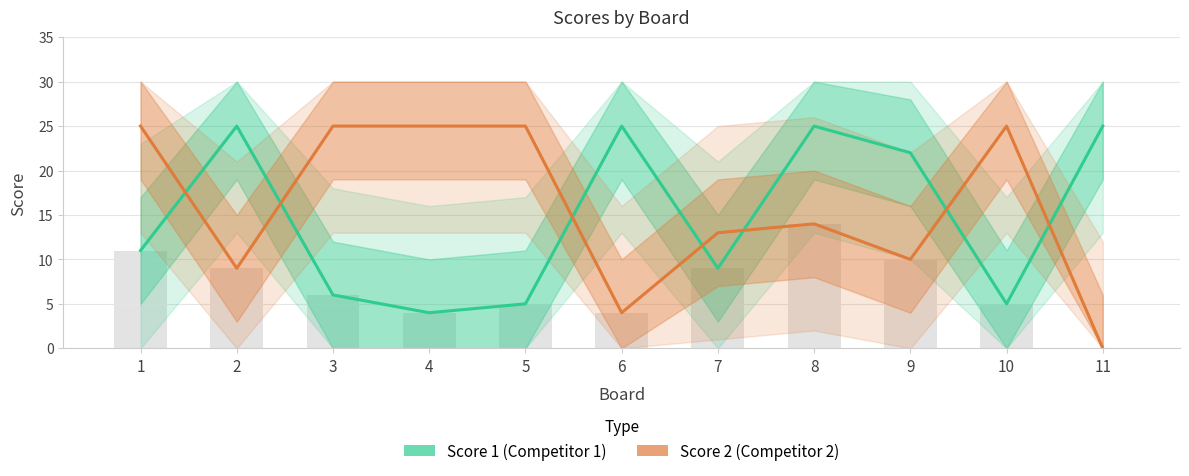

How many series are shown in this chart?

2